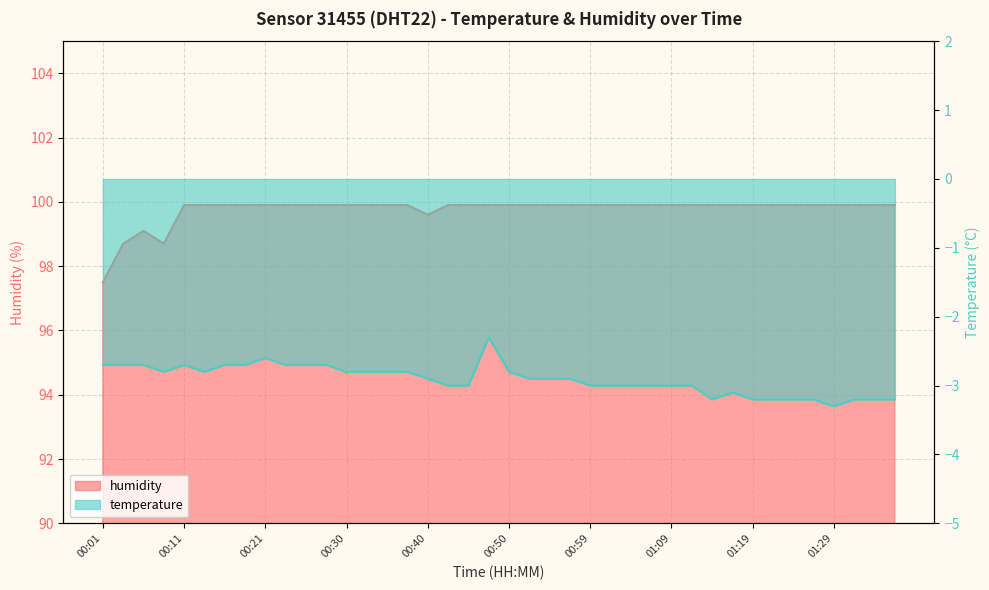

The temperature series shows -3.2 at 01:26. True or false?

True